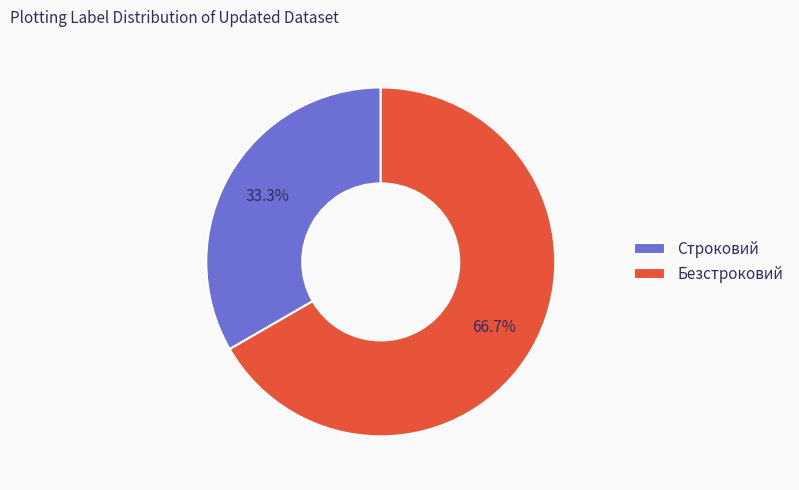

What is the smallest slice in the pie chart?

Строковий